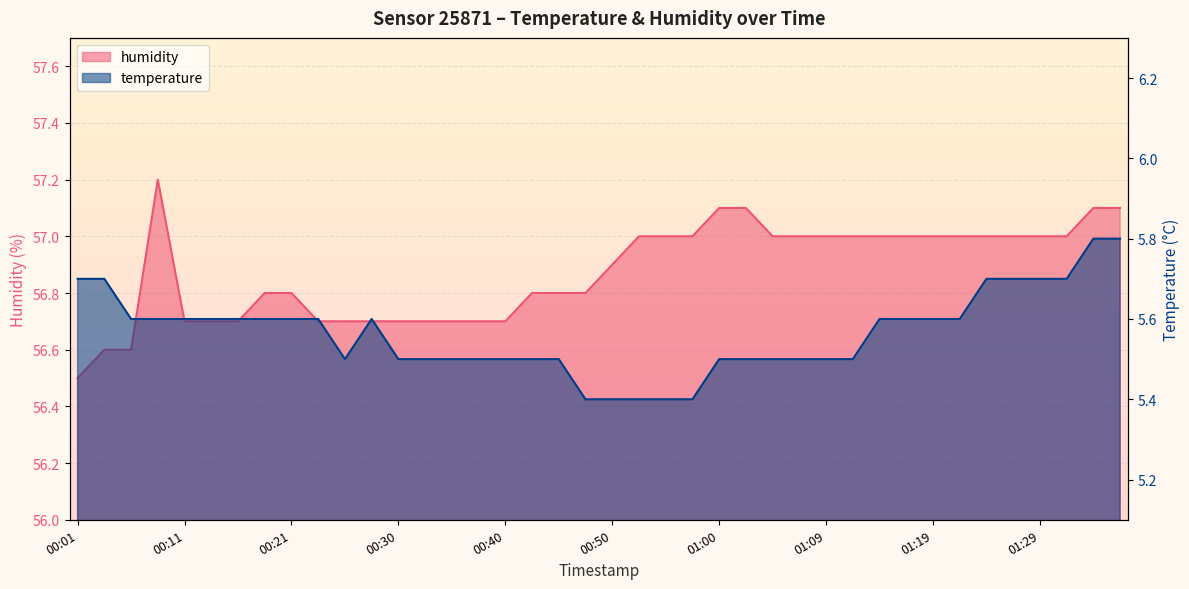

What is the value of the humidity point at the 2nd from the left?

56.6